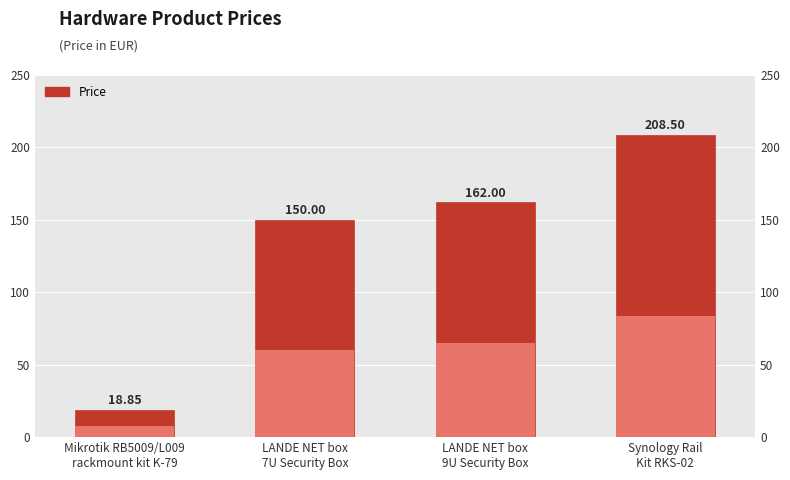

List the labels in order of value, largest first.

Synology Rail
Kit RKS-02, LANDE NET box
9U Security Box, LANDE NET box
7U Security Box, Mikrotik RB5009/L009
rackmount kit K-79